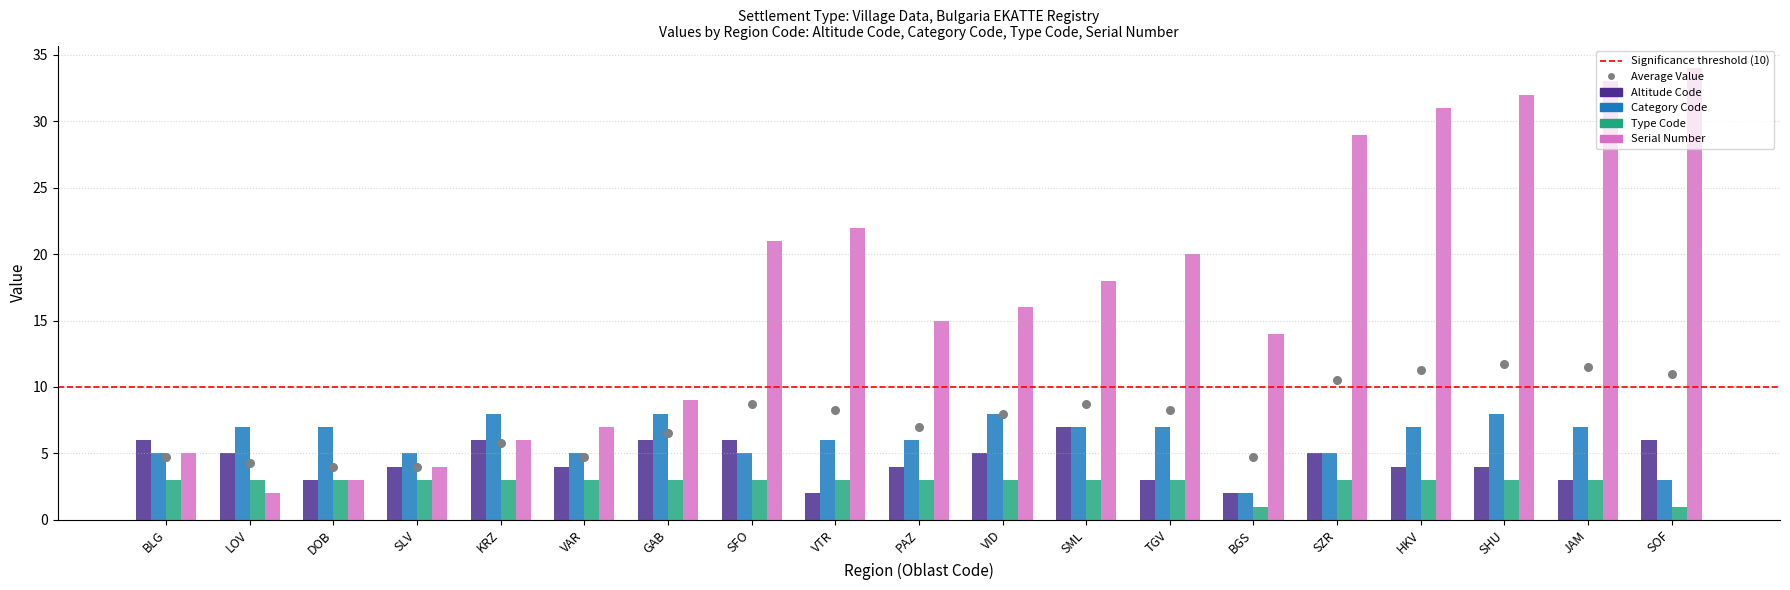

Which series has the largest total across all categories?

Serial Number